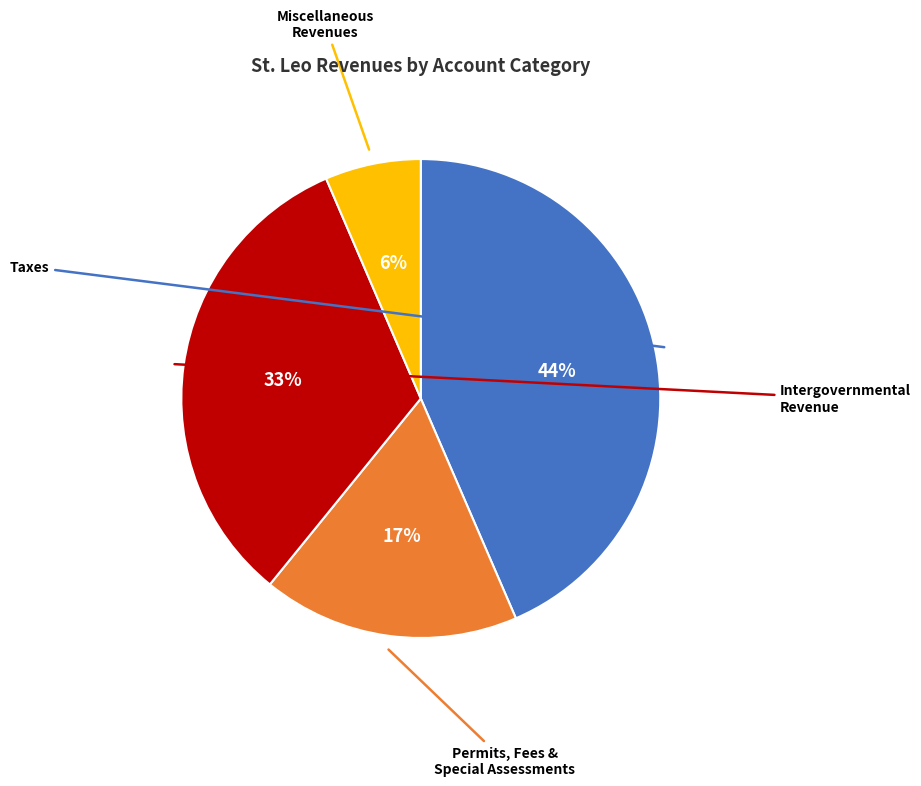

To the nearest percent, what is the average slice percentage?

25%